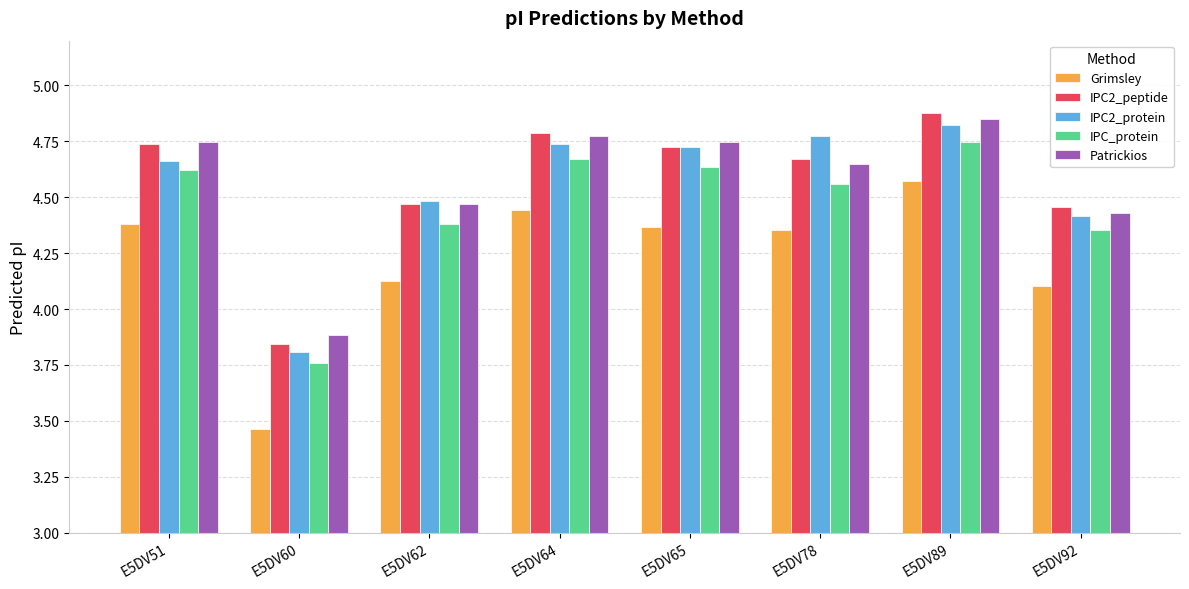

Which series has the widest spread of values?

Grimsley